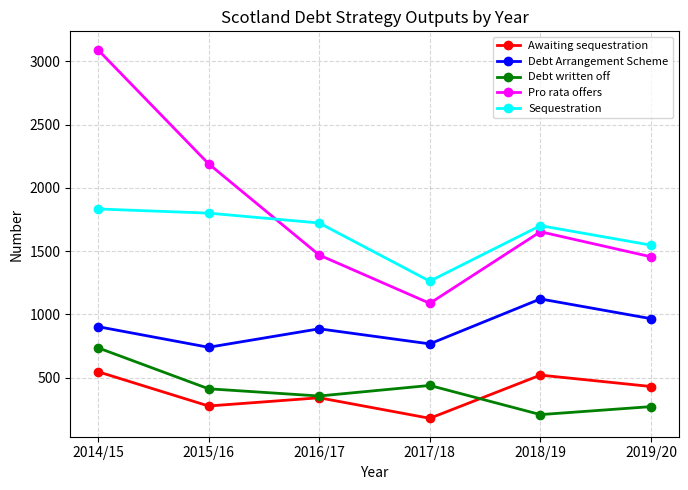

At how many categories does at least one series exceed 411?

6